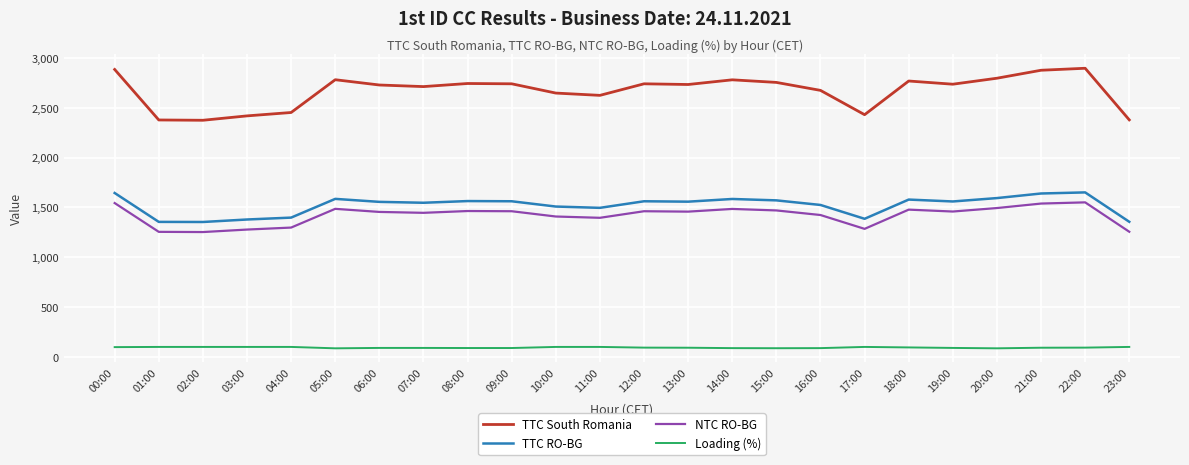

Does the chart display data point markers on the line(s)?

No